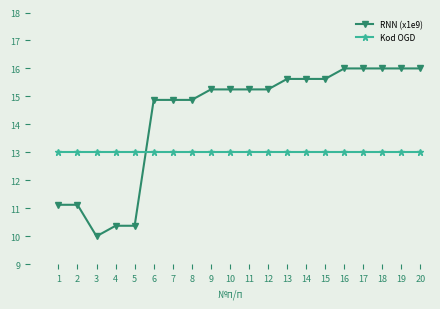

Is the value of RNN (x1e9) at 8 greater than the value of Kod OGD at 7?

Yes